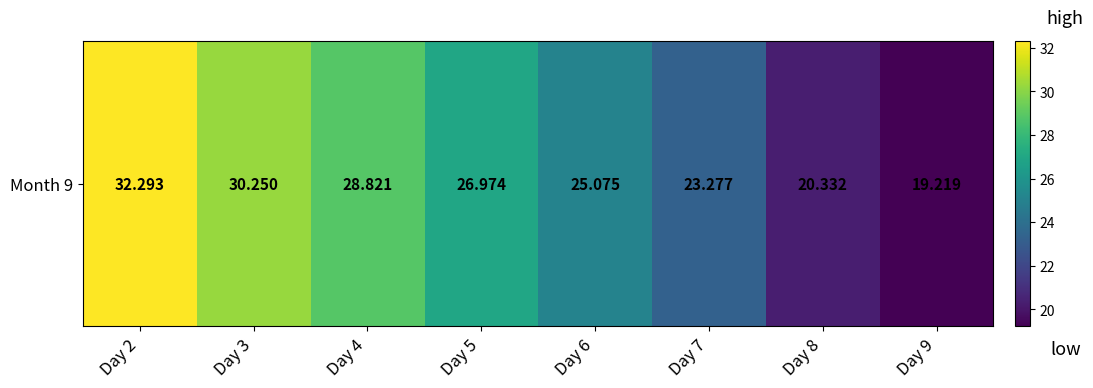

How many values are below 26?

4